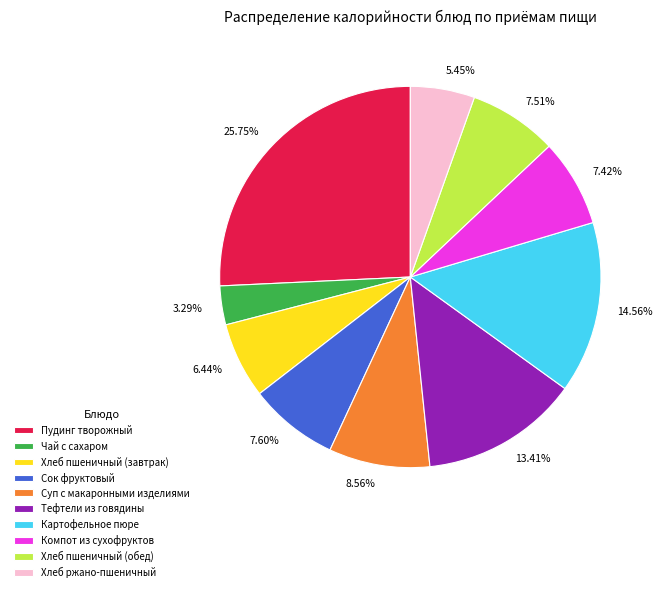

Combined, do 7.51% and 3.29% account for over 50%?

No